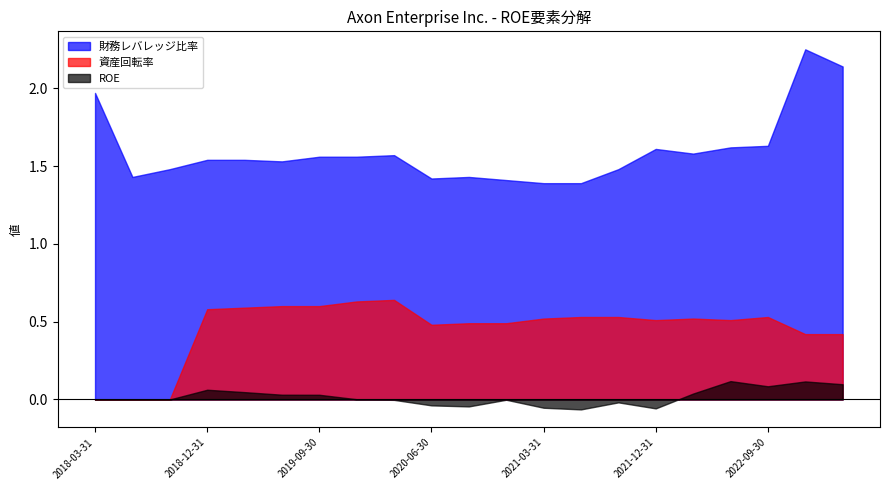

What is the label of the 17th point from the right?

2019-03-31